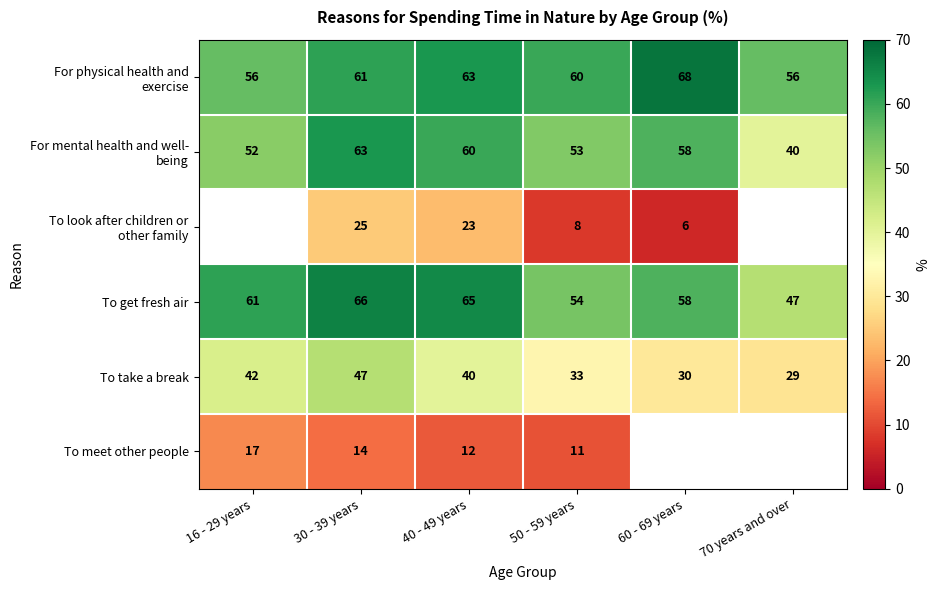

At which label is To take a break closest to 38?

40 - 49 years